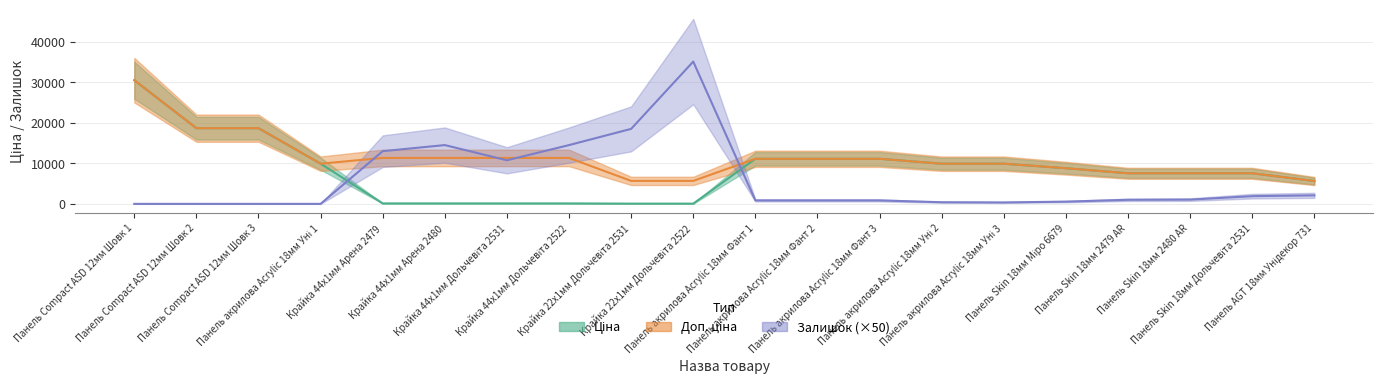

Which series has the largest total across all categories?

Доп. ціна